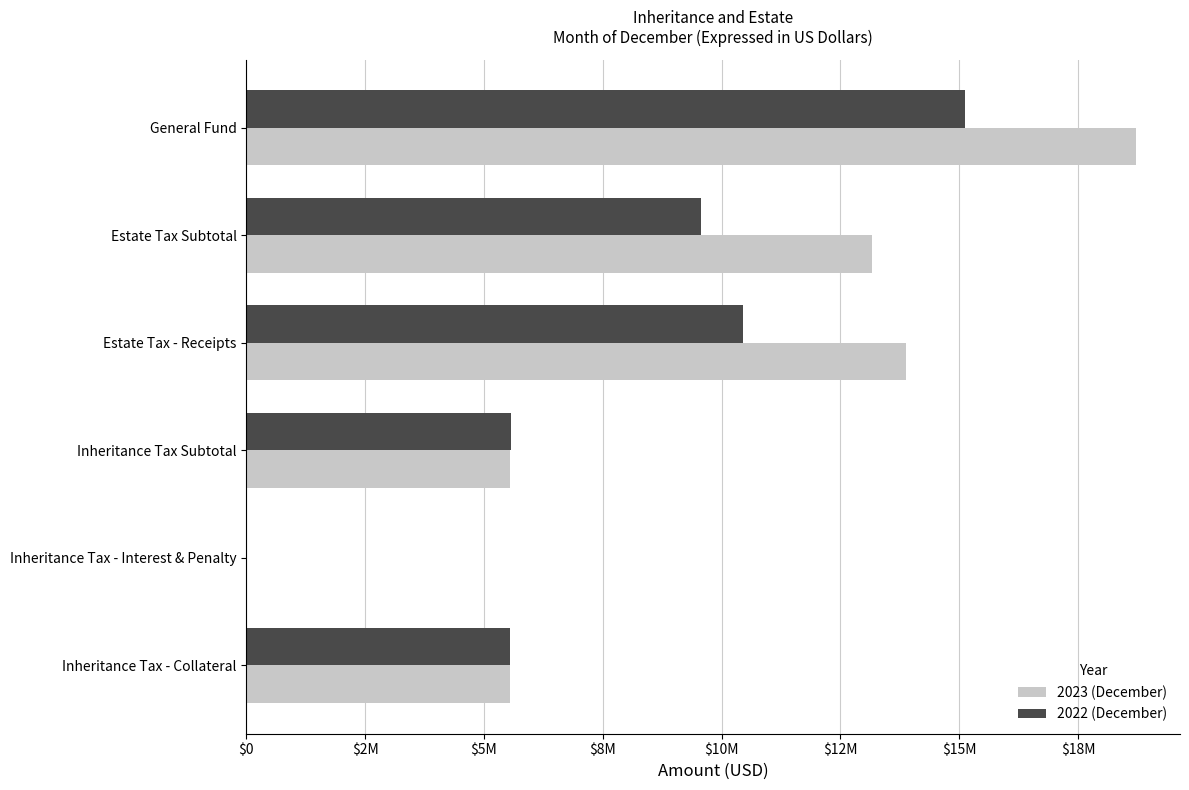

What is the difference between the maximum and minimum values in the 2023 (December) series?

18704649.8